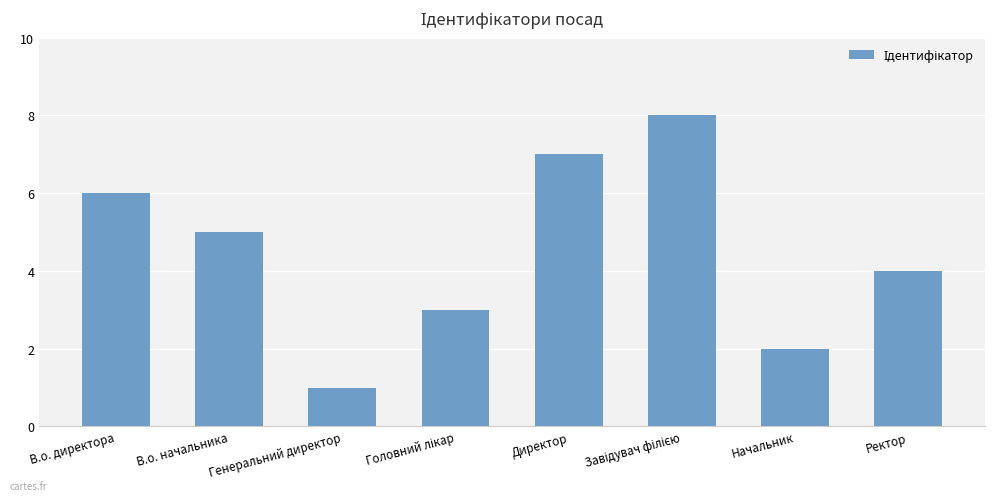

Where does the data first go above 5?

В.о. директора